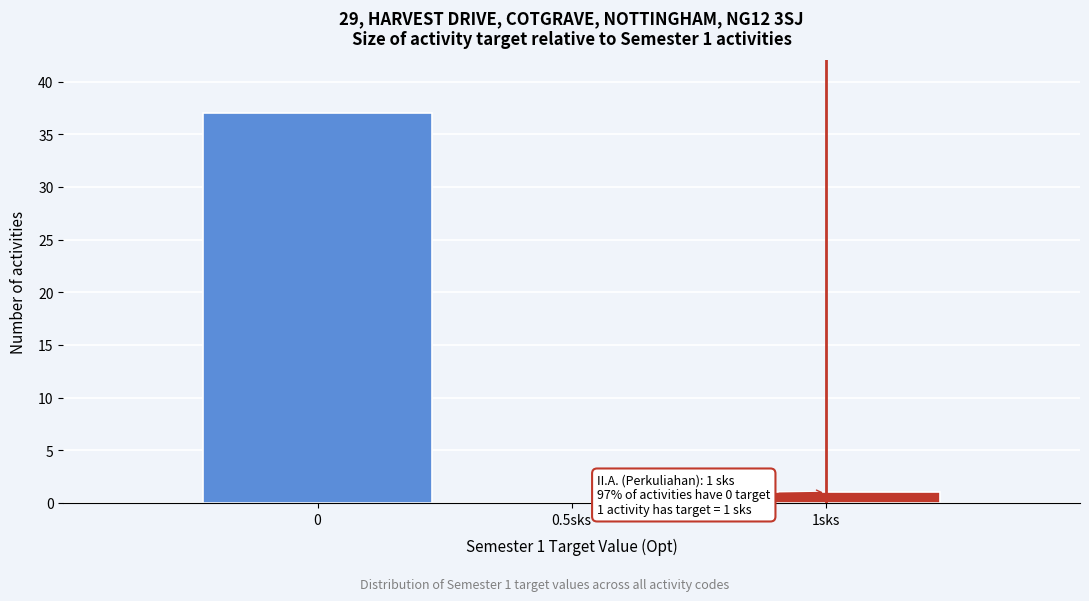

Reading left to right, extract all data points from this chart.

0=37	0.5sks=0	1sks=1